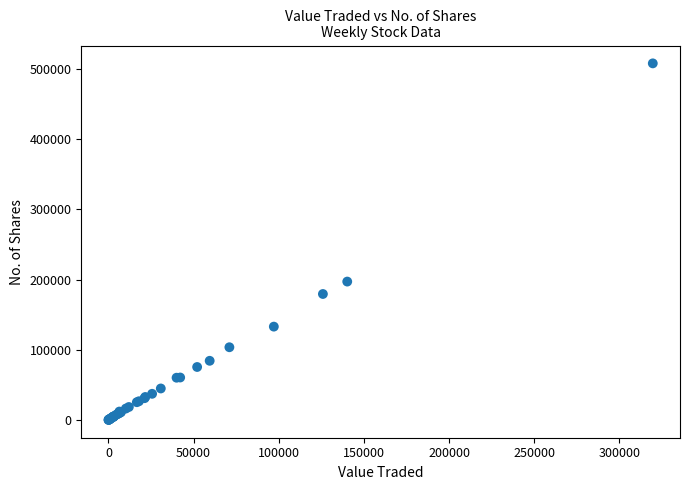

What Y value in the scatter plot is closest to 253990?

197088